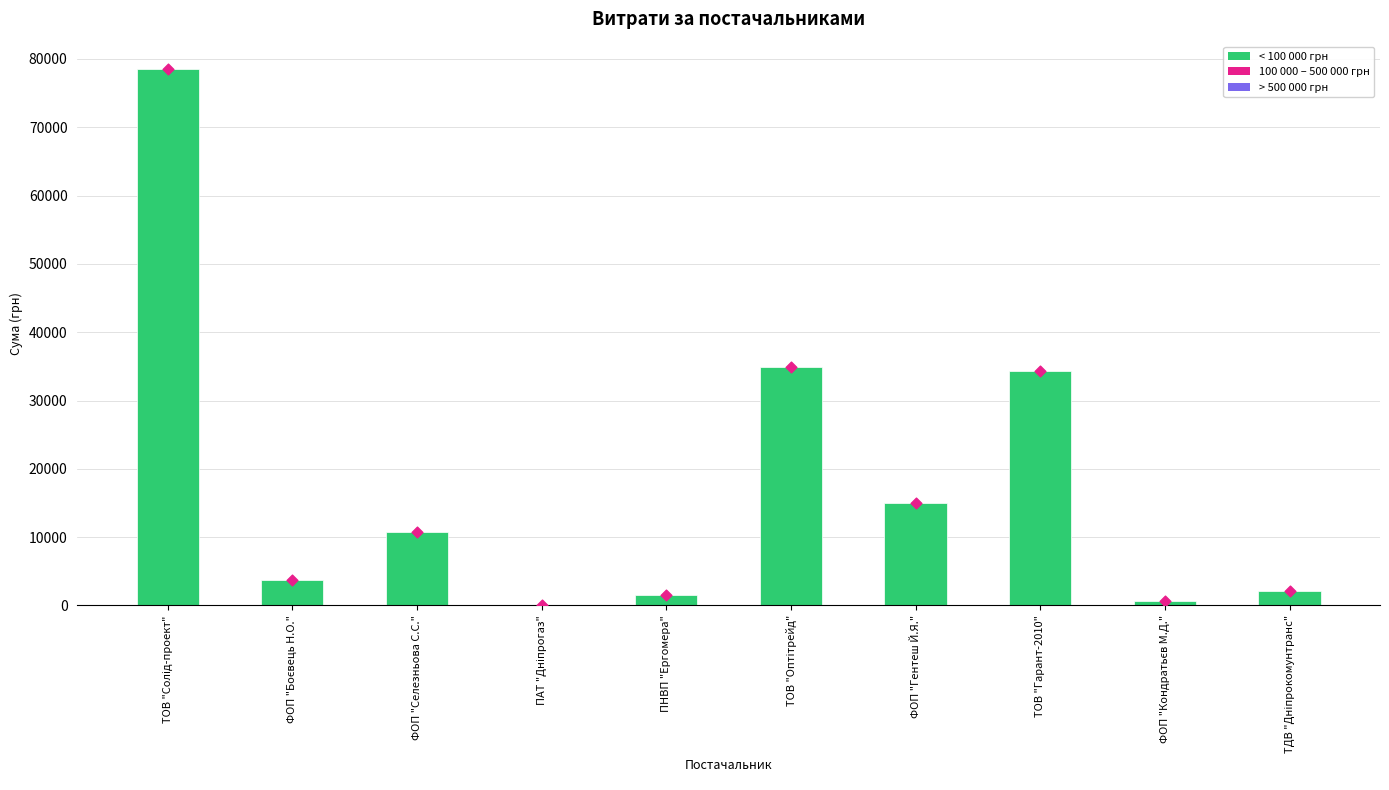

Which has a higher value, ТОВ "Оптітрейд" or ФОП "Селезньова С.С."?

ТОВ "Оптітрейд"